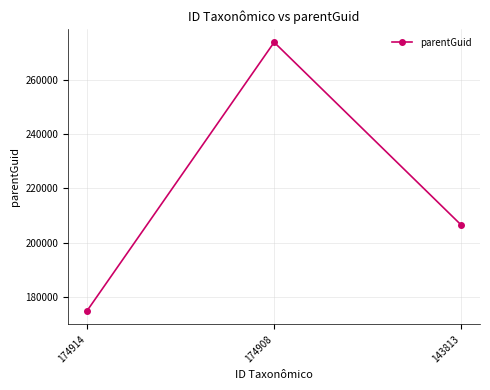

Does the chart have visible grid lines?

Yes